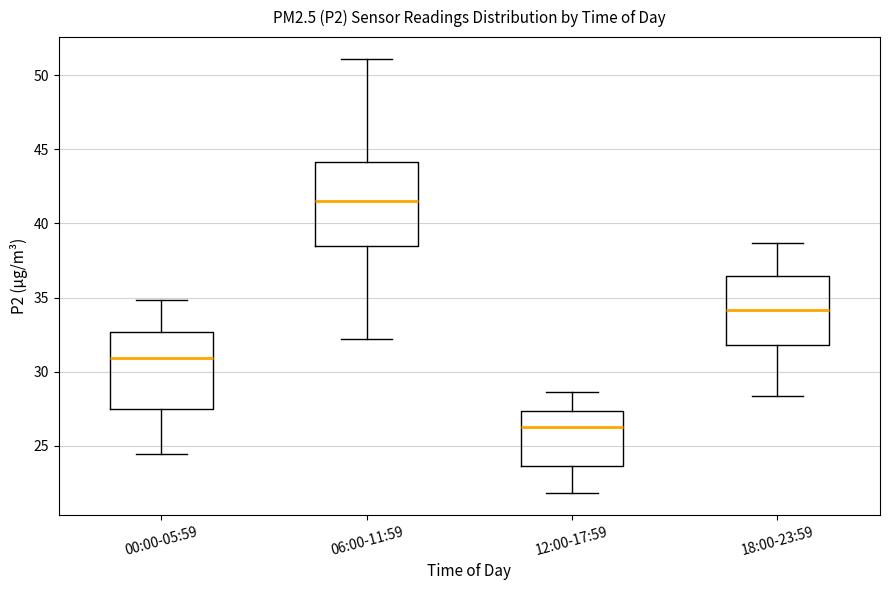

Reading left to right, read every box against the y-axis: the position of its median line, the range the box covers, and the ends of its whiskers. The values are not printed on the chart, so give them approximately, as read against the axis.

00:00-05:59: median 31.0, box 27.5 to 32.5, whiskers 24.5 to 35.0
06:00-11:59: median 41.5, box 38.5 to 44.0, whiskers 32.0 to 51.0
12:00-17:59: median 26.5, box 23.5 to 27.5, whiskers 22.0 to 28.5
18:00-23:59: median 34.0, box 32.0 to 36.5, whiskers 28.5 to 38.5